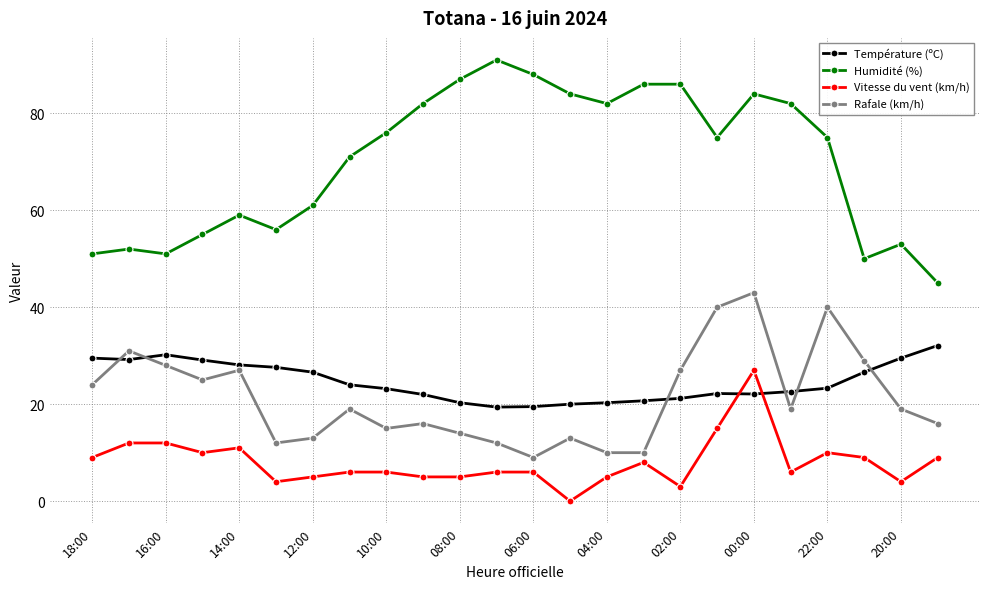

After their last crossing, which series has the higher values: Température (ºC) or Vitesse du vent (km/h)?

Température (ºC)